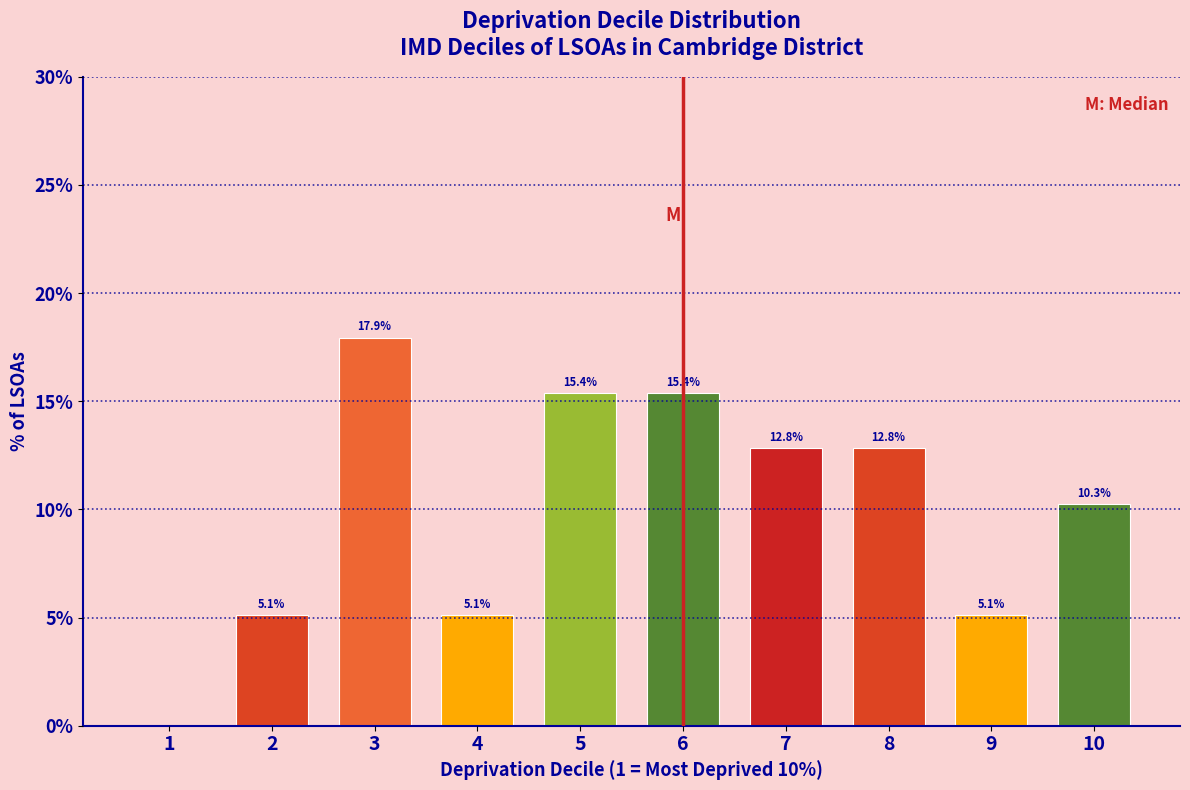

Reading right to left, extract all data points from this chart.

10=10.3	9=5.1	8=12.8	7=12.8	6=15.4	5=15.4	4=5.1	3=17.9	2=5.1	1=0.0